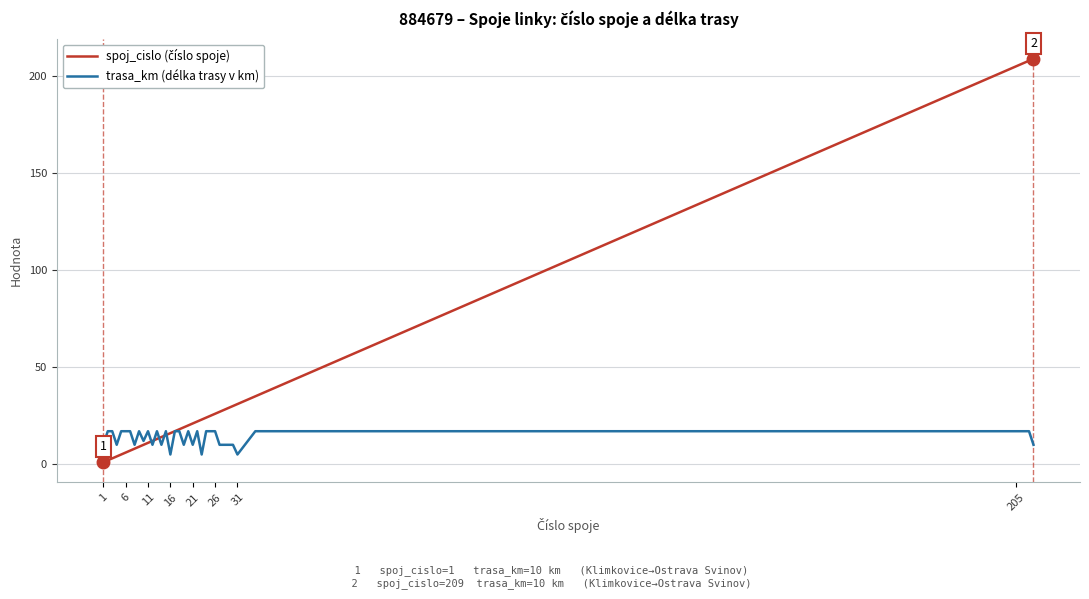

What is the minimum value for trasa_km (délka trasy v km)?

5